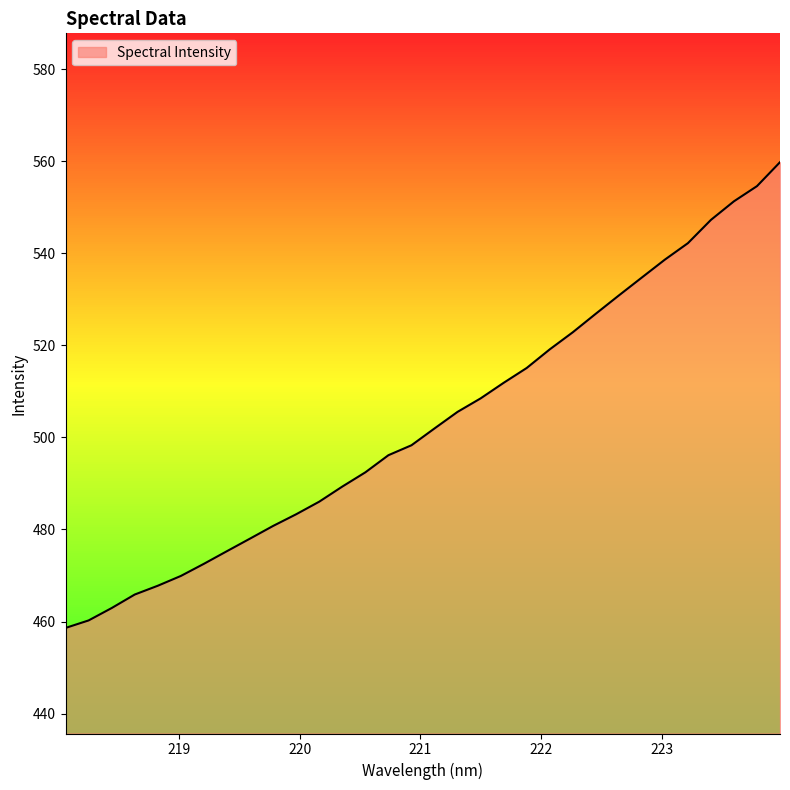

What is the difference between the maximum and minimum values?

101.2